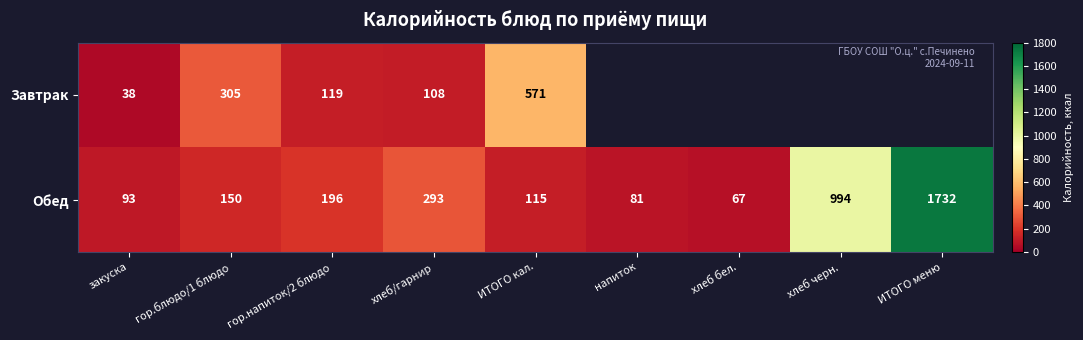

Is it true that Завтрак equals 19 at закуска?

False